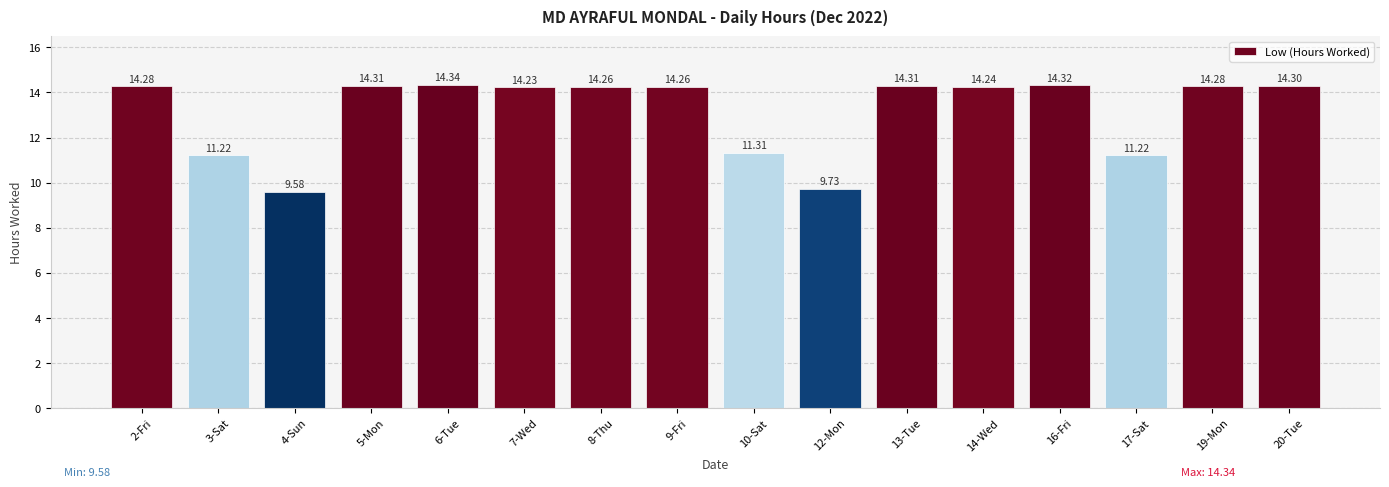

What is the sum of all values?

210.2